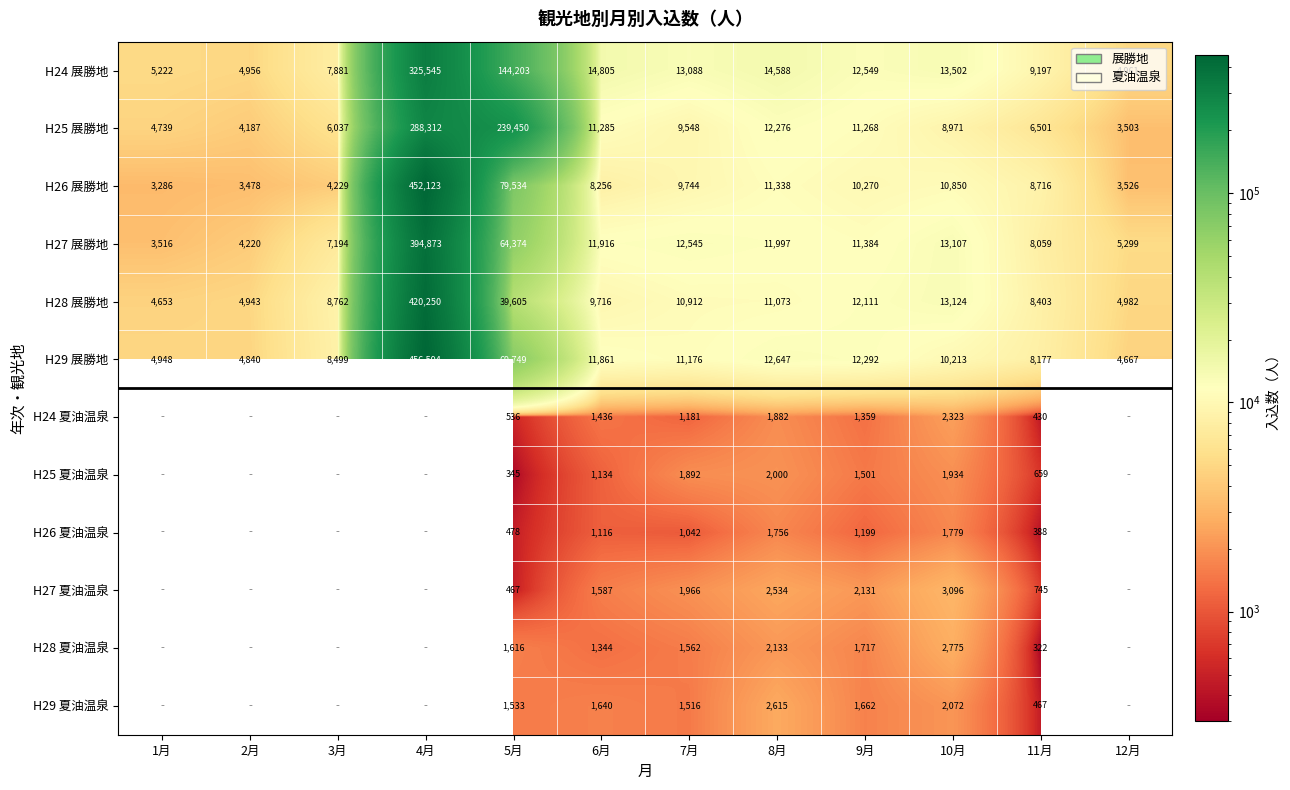

At how many categories does at least one series exceed 445438?

1